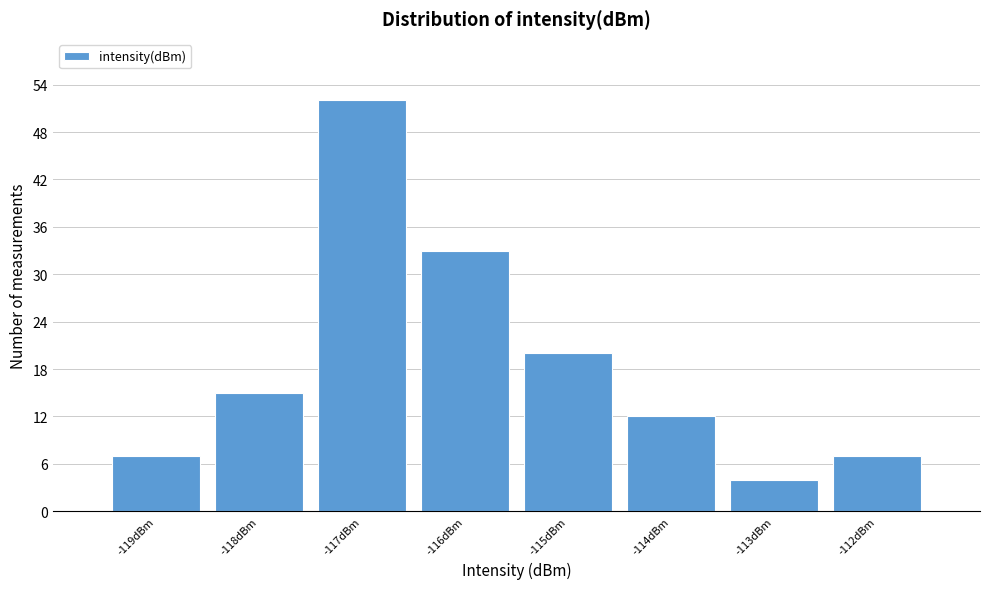

Reading left to right, list all the values displayed in this chart.

7	15	52	33	20	12	4	7